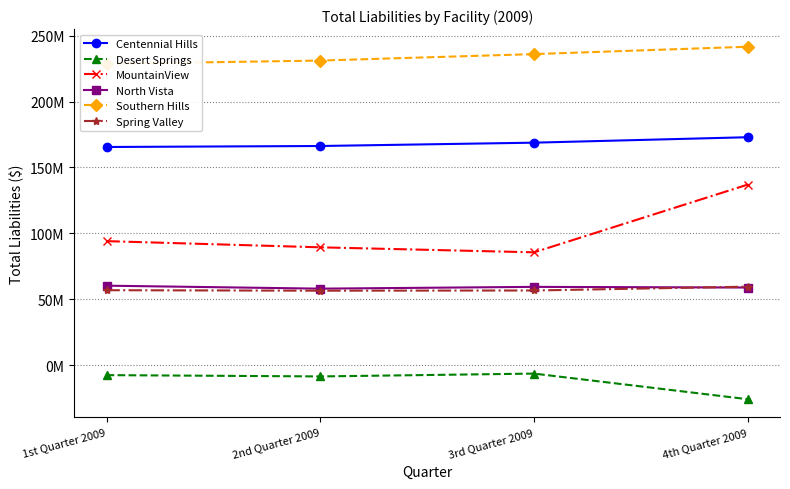

Rank the categories by MountainView value from highest to lowest.

4th Quarter 2009, 1st Quarter 2009, 2nd Quarter 2009, 3rd Quarter 2009